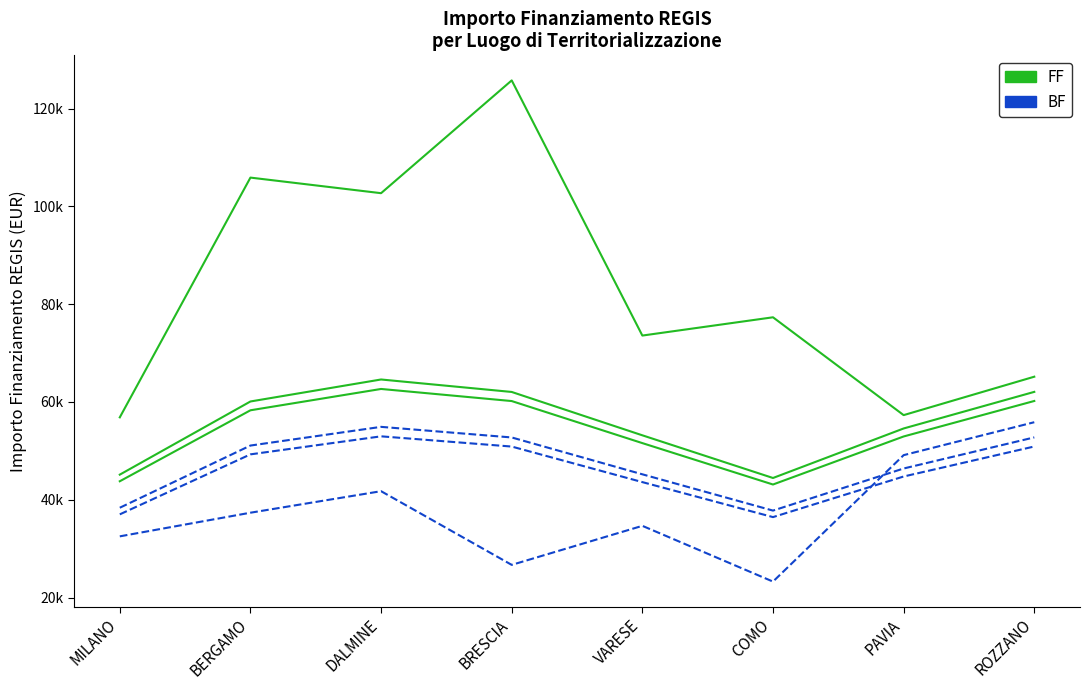

At which label is FF closest to 54522?

PAVIA